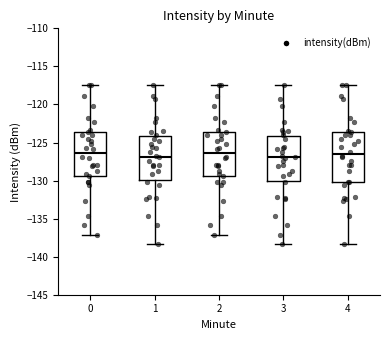

Reading left to right, transcribe this box plot: for each box, give where its median line is, the range the box spans, and where its two whiskers end, as read against the y-axis. The values are not printed on the chart, so give them approximately, as read against the axis.

0: median -126.5, box -129.5 to -123.5, whiskers -137.0 to -117.5
1: median -127.0, box -130.0 to -124.0, whiskers -138.5 to -117.5
2: median -126.5, box -129.5 to -123.5, whiskers -137.0 to -117.5
3: median -127.0, box -130.0 to -124.0, whiskers -138.5 to -117.5
4: median -126.5, box -130.0 to -123.5, whiskers -138.5 to -117.5